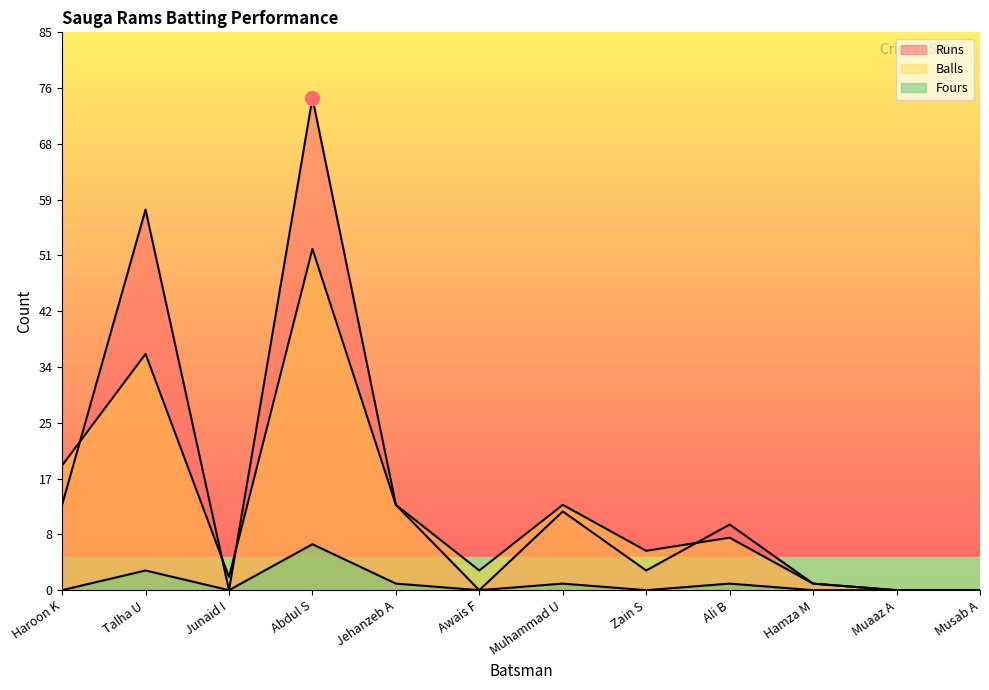

At which label does Balls first exceed 8?

Haroon K